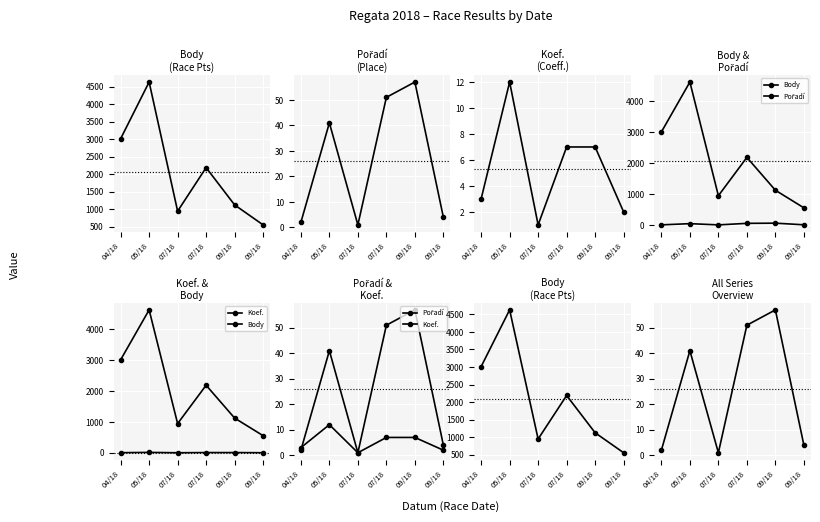

Reading left to right, extract all data points from this chart.

Body: 3012	4630	946	2188	1124	554
Pořadí: 2	41	1	51	57	4
Koef.: 3	12	1	7	7	2